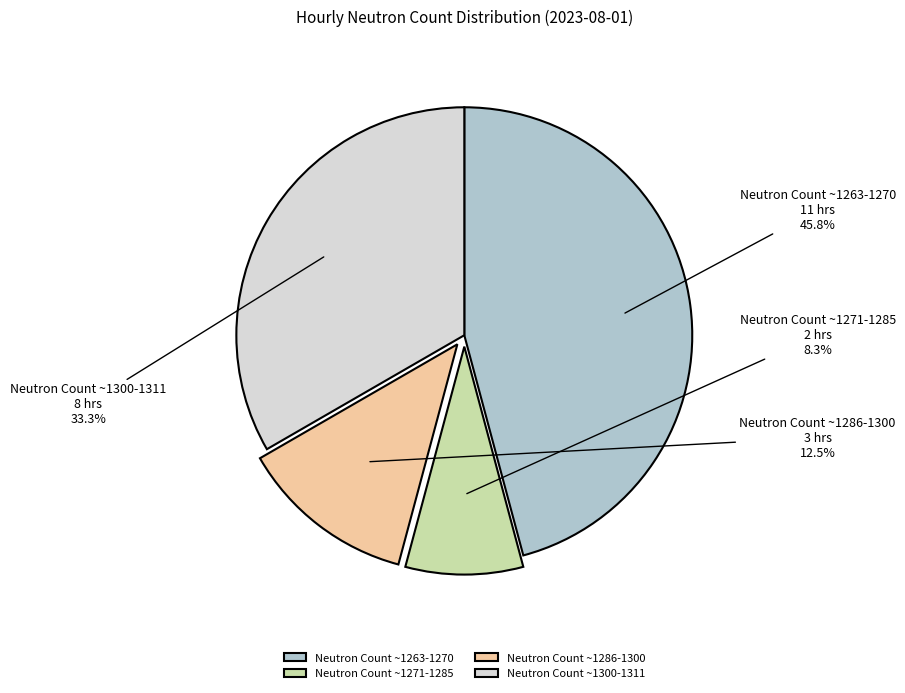

Is the sum of Neutron Count ~1271-1285 and Neutron Count ~1286-1300 greater than half?

No